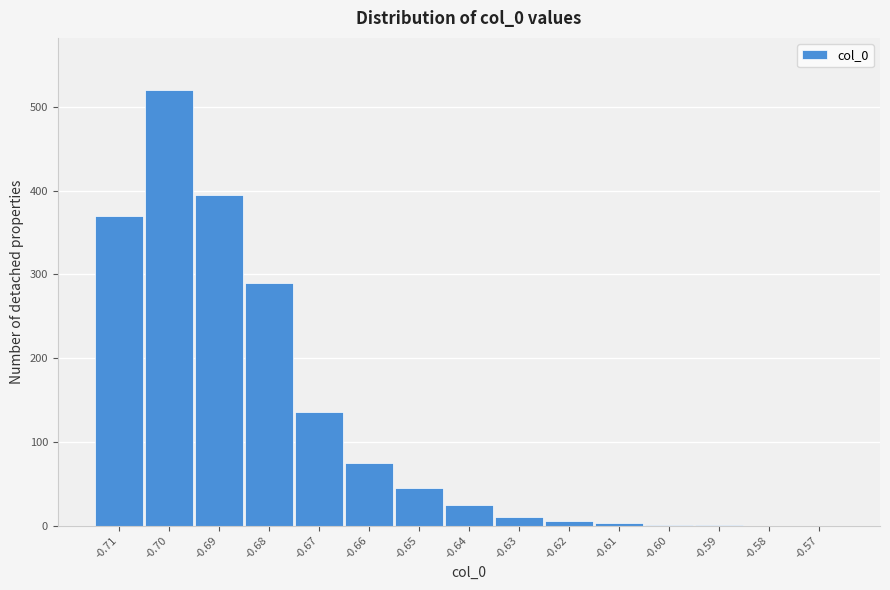

What is the sum of all values?

1875